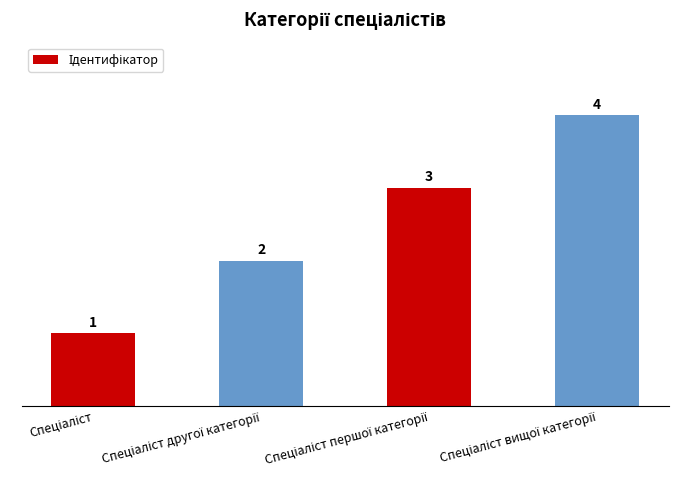

What is the sum of all values?

10